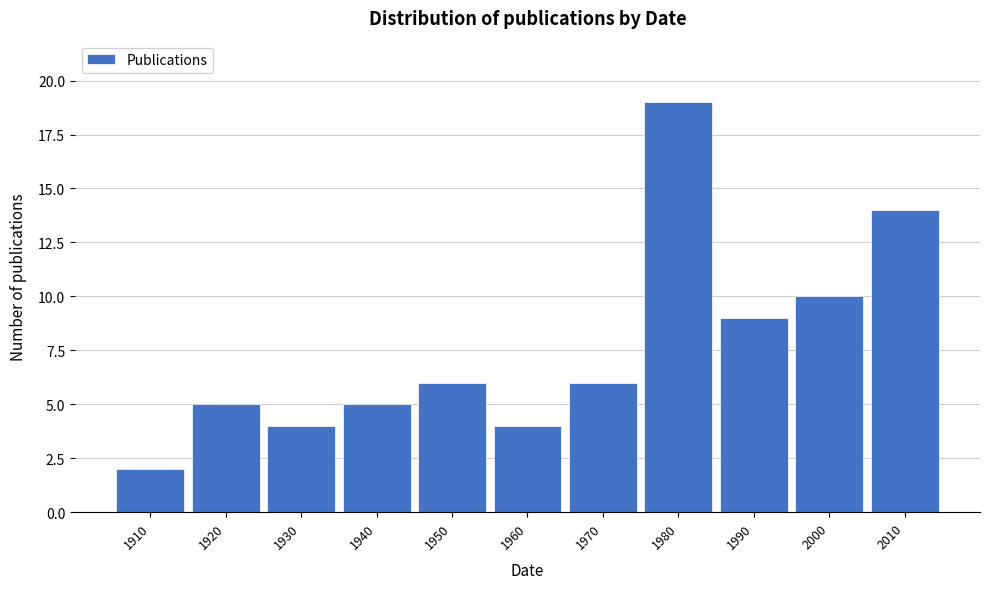

Reading left to right, extract all data points from this chart.

2	5	4	5	6	4	6	19	9	10	14